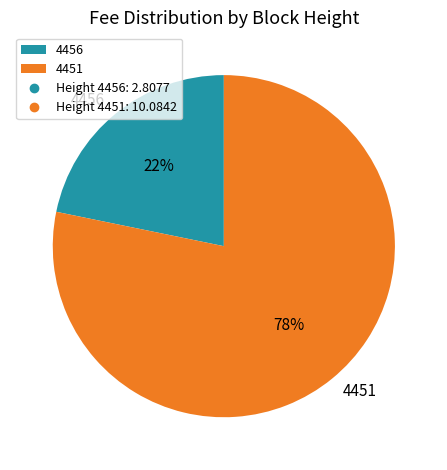

True or false: 4451 accounts for 78% of the total.

True